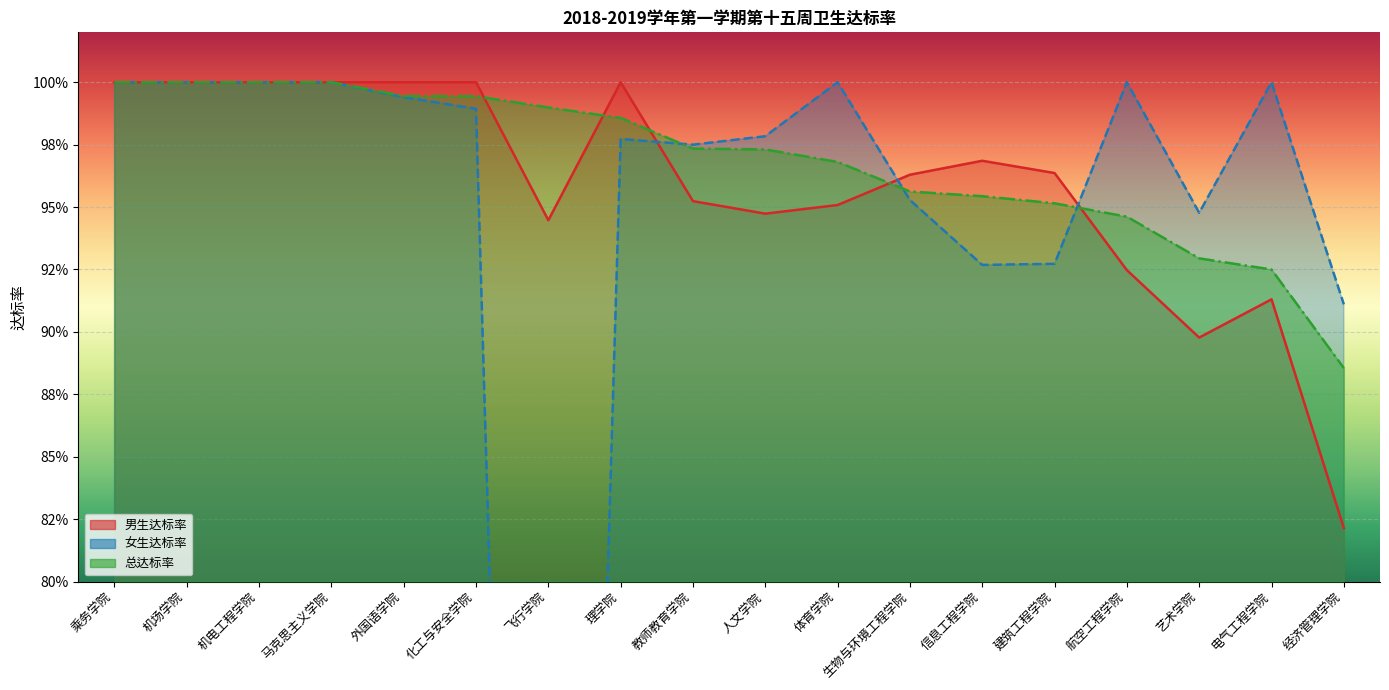

How many interior local valleys does the 女生达标率 series have?

4